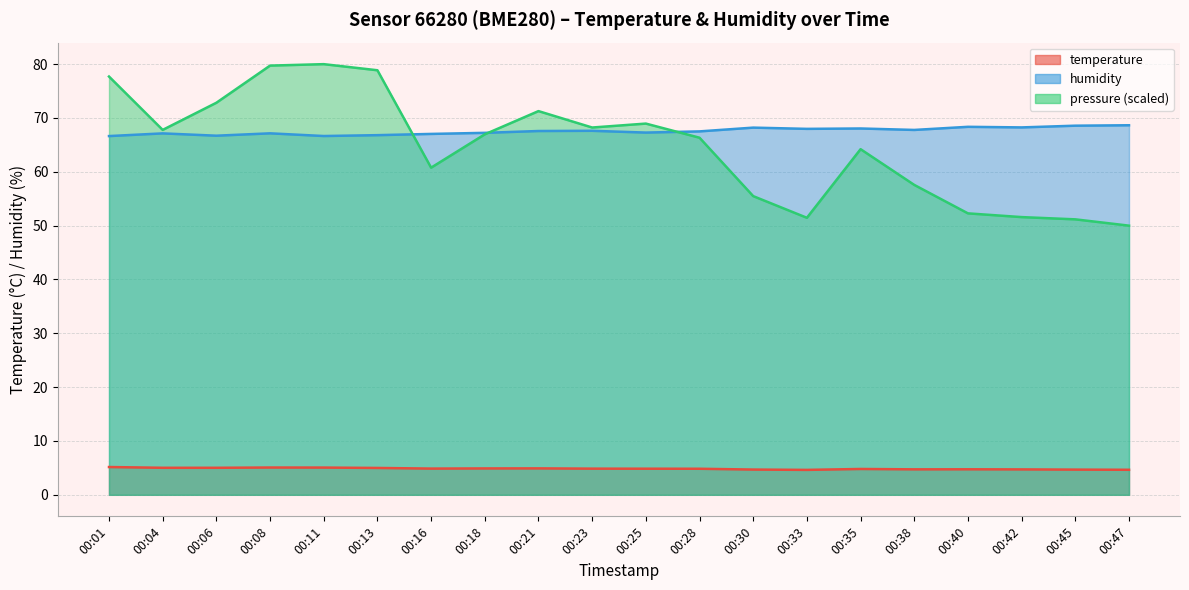

The pressure_norm series shows 35.2 at 00:08. True or false?

False